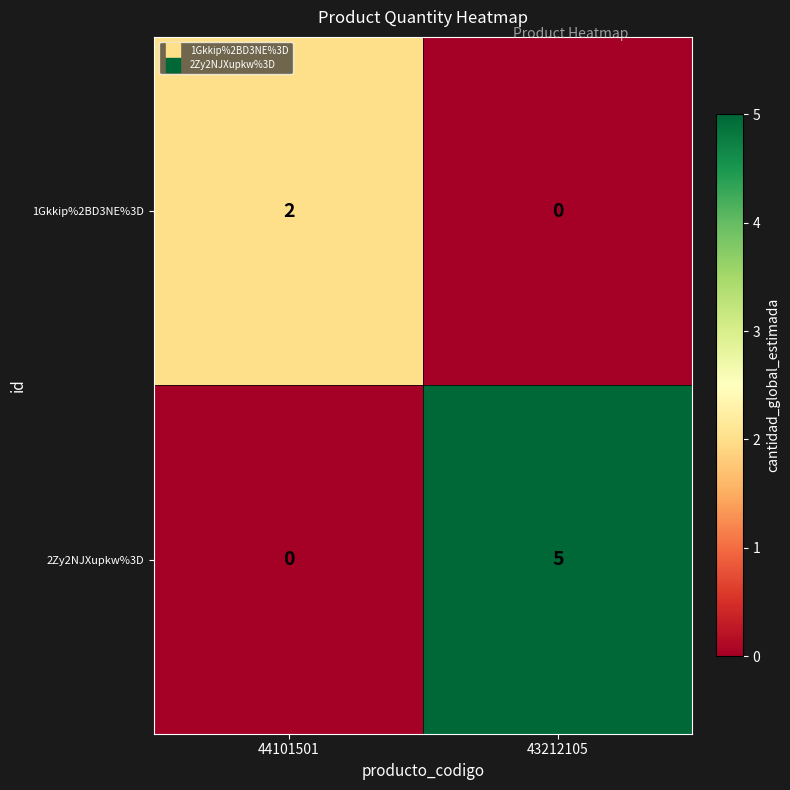

Rank the series at 43212105 from highest to lowest value.

2Zy2NJXupkw%3D, 1Gkkip%2BD3NE%3D